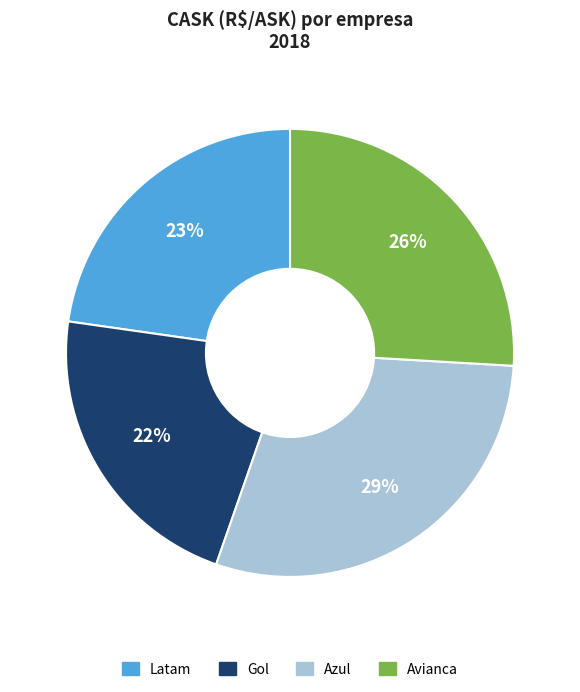

Between Azul and Gol, which is larger?

Azul